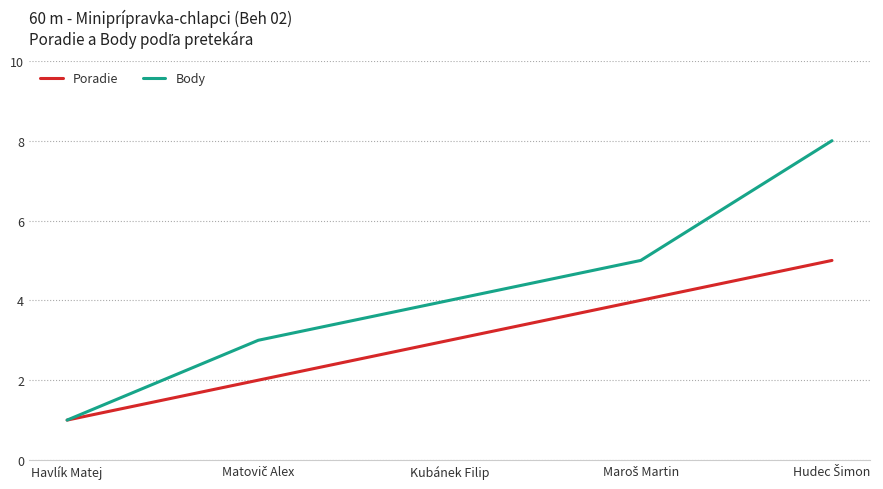

What is the average value of the Body series?

4